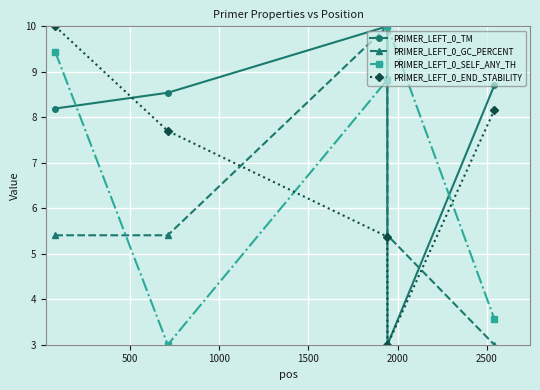

In PRIMER_LEFT_0_GC_PERCENT, how many points are higher than both neighbors (excluding endpoints)?

1